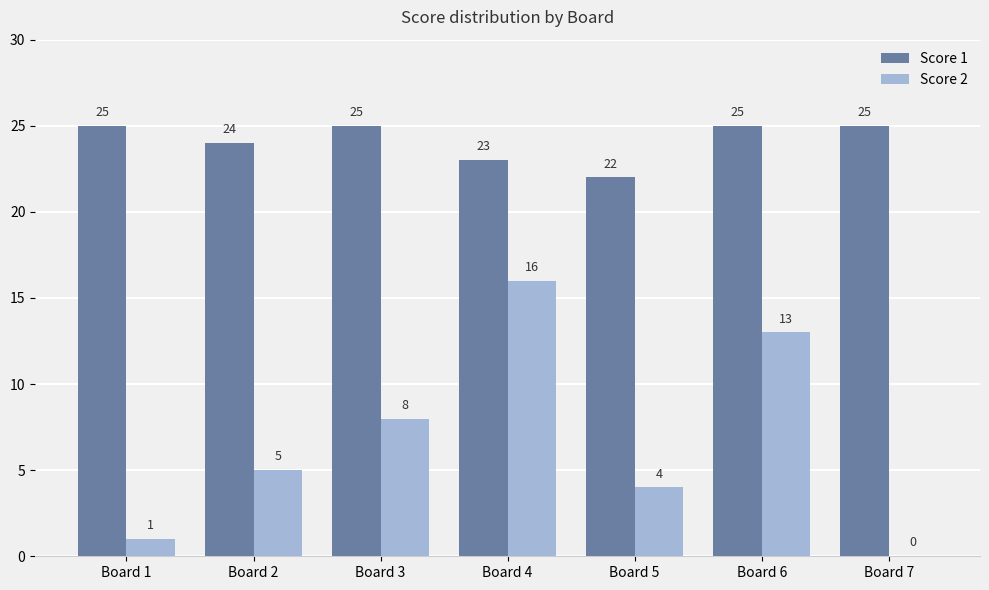

The value of Score 1 at Board 7 is 10. True or false?

False